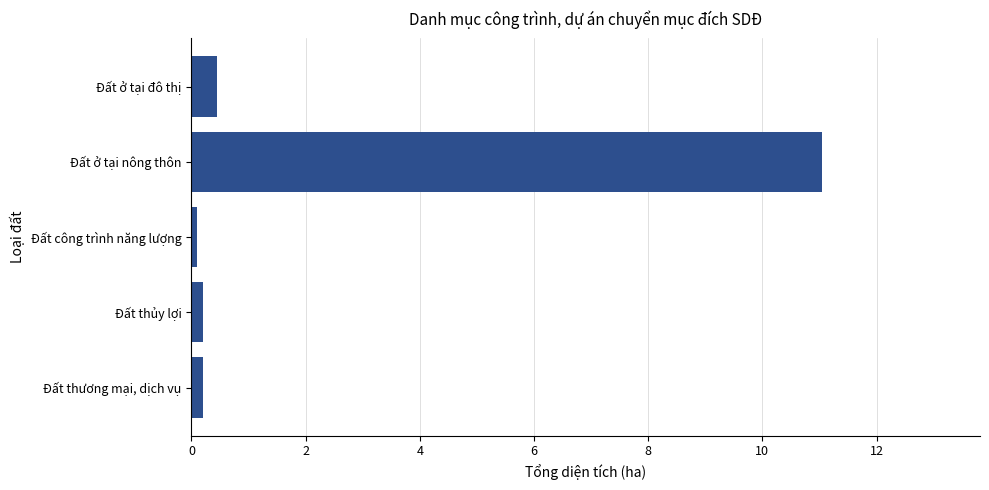

Reading bottom to top, list all the values displayed in this chart.

0.2	0.2	0.1	11.1	0.5